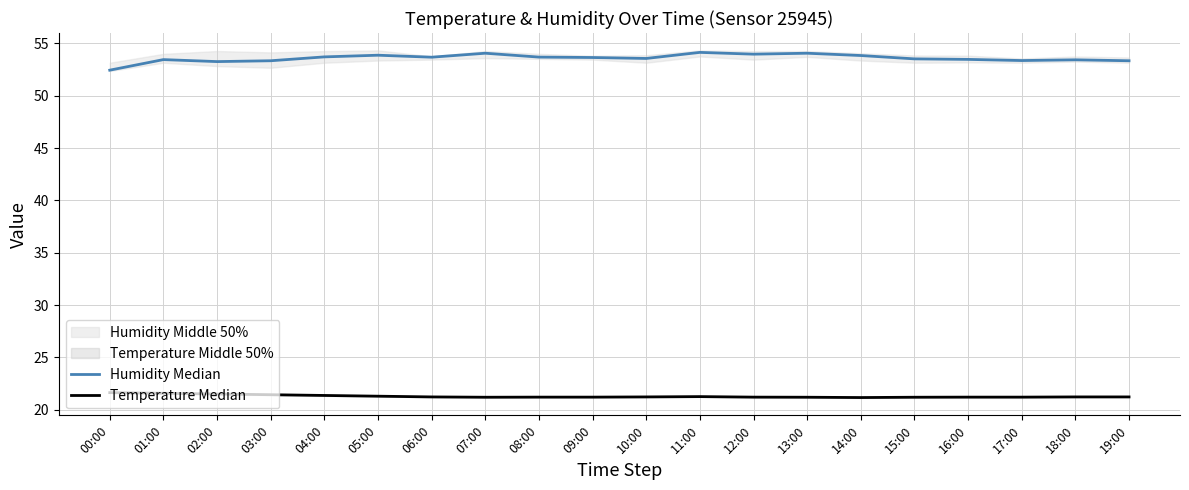

Which label corresponds to the largest value in the chart?

11:00